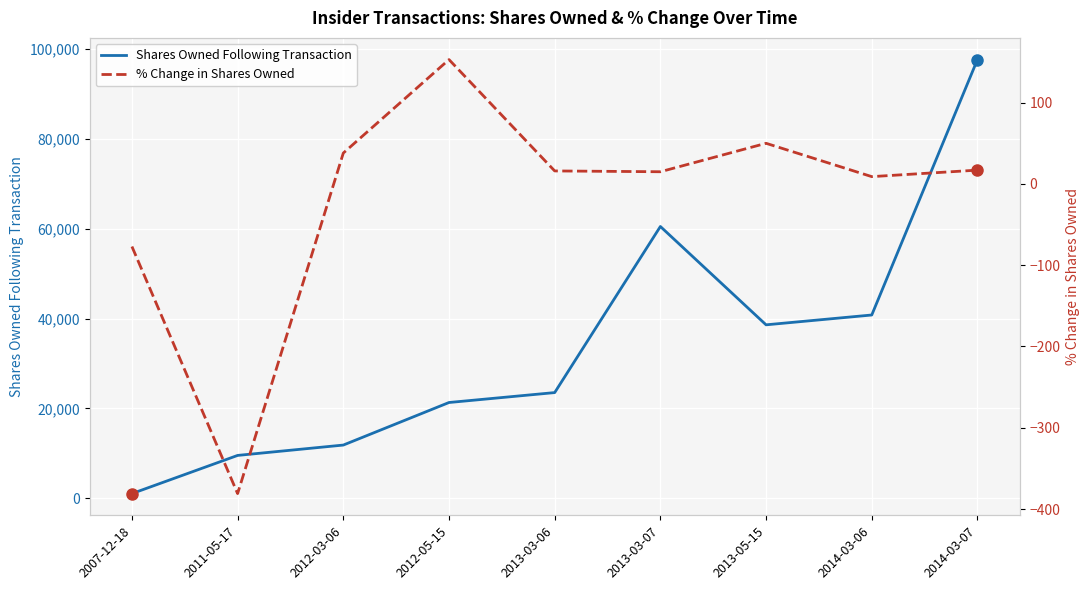

What is the approximate value of % Change in Shares Owned at 2013-05-15?

50